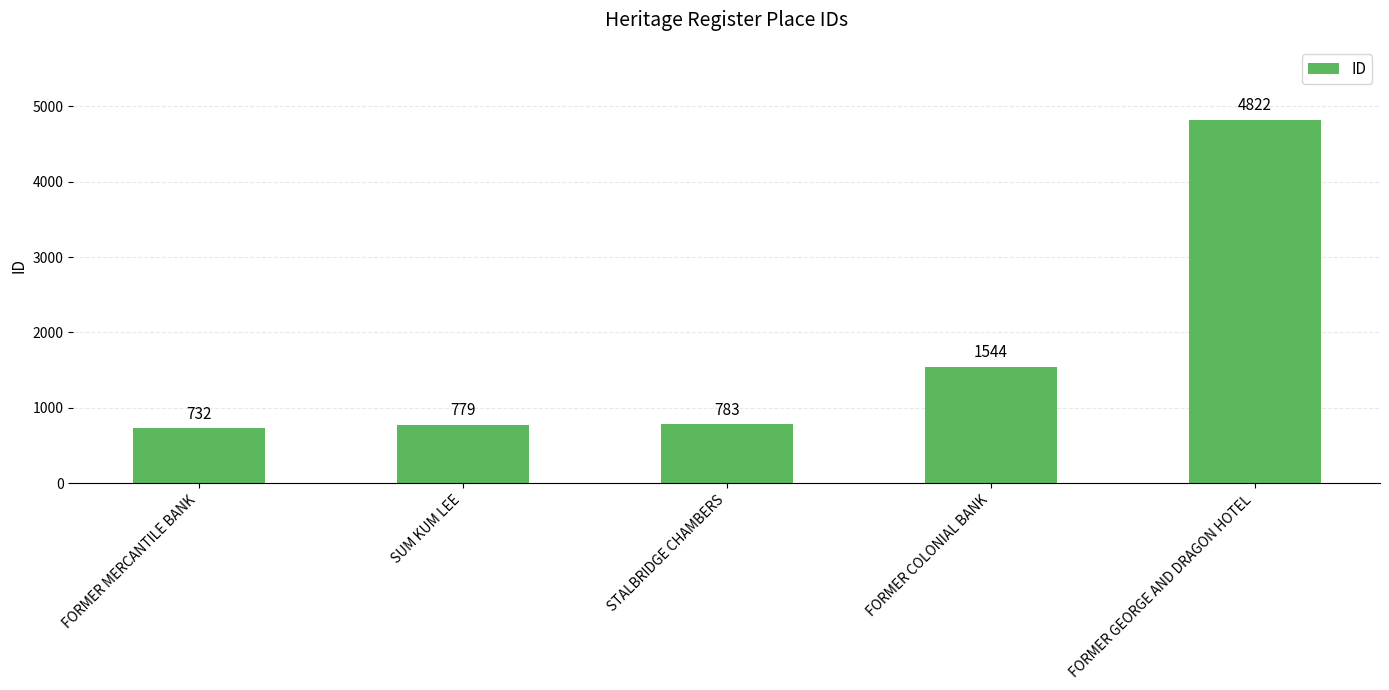

What is the greatest value displayed?

4822